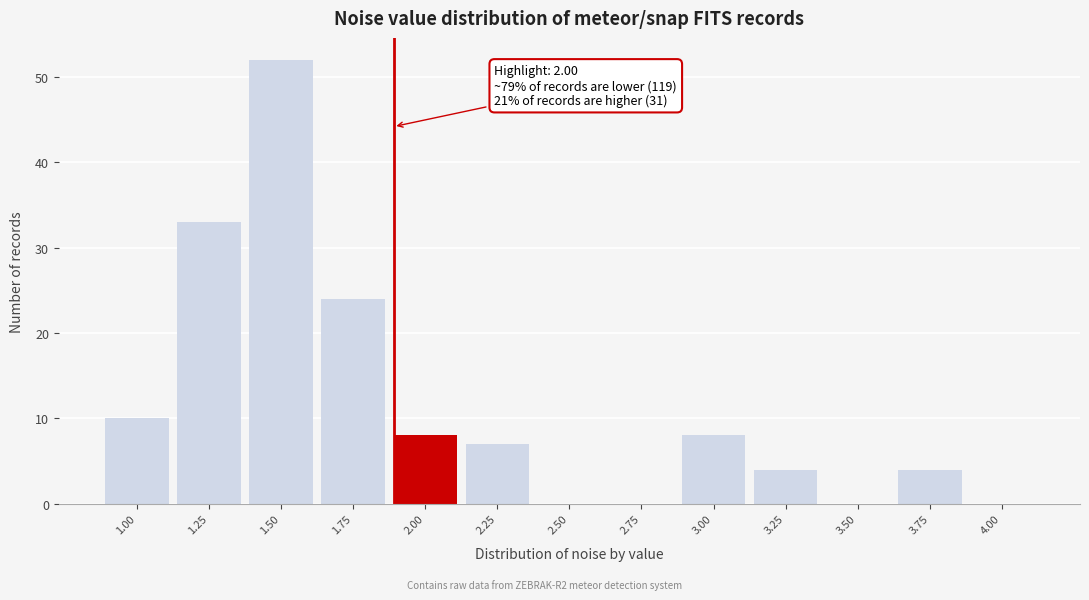

Reading left to right, extract all data points from this chart.

1.00=10	1.25=33	1.50=52	1.75=24	2.00=8	2.25=7	2.50=0	2.75=0	3.00=8	3.25=4	3.50=0	3.75=4	4.00=0